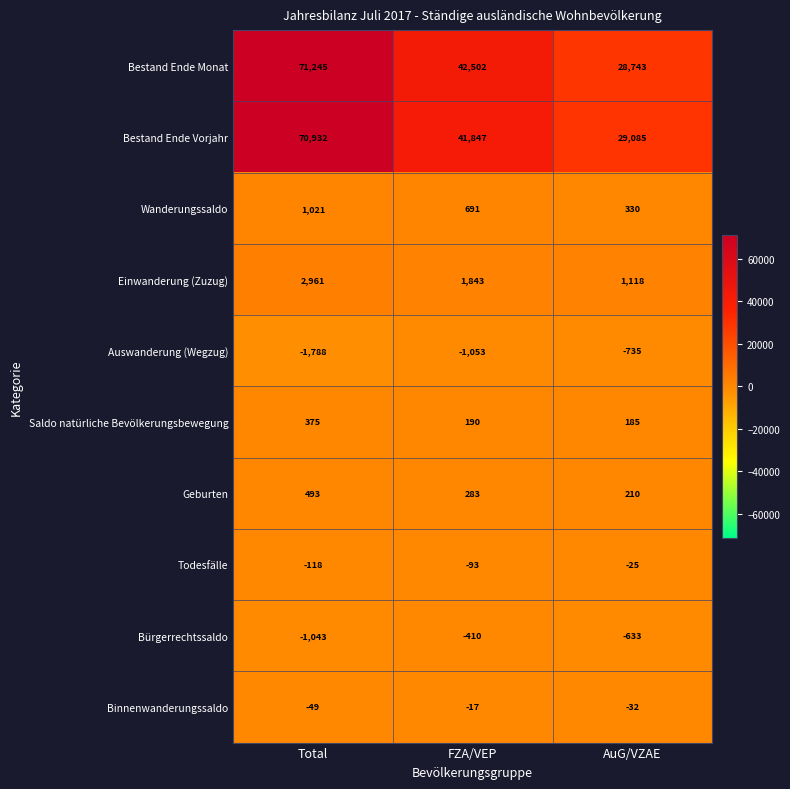

What is the minimum value for Einwanderung (Zuzug)?

1118